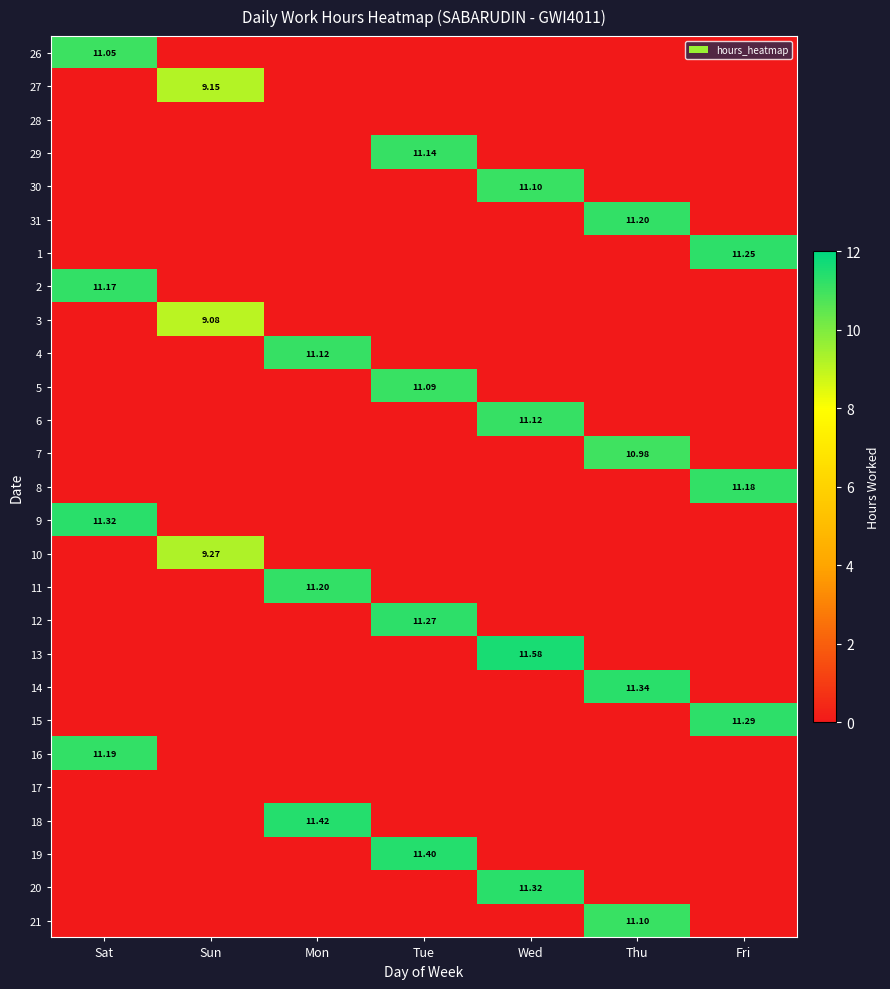

Is it true that 16 equals 6.6 at Tue?

False